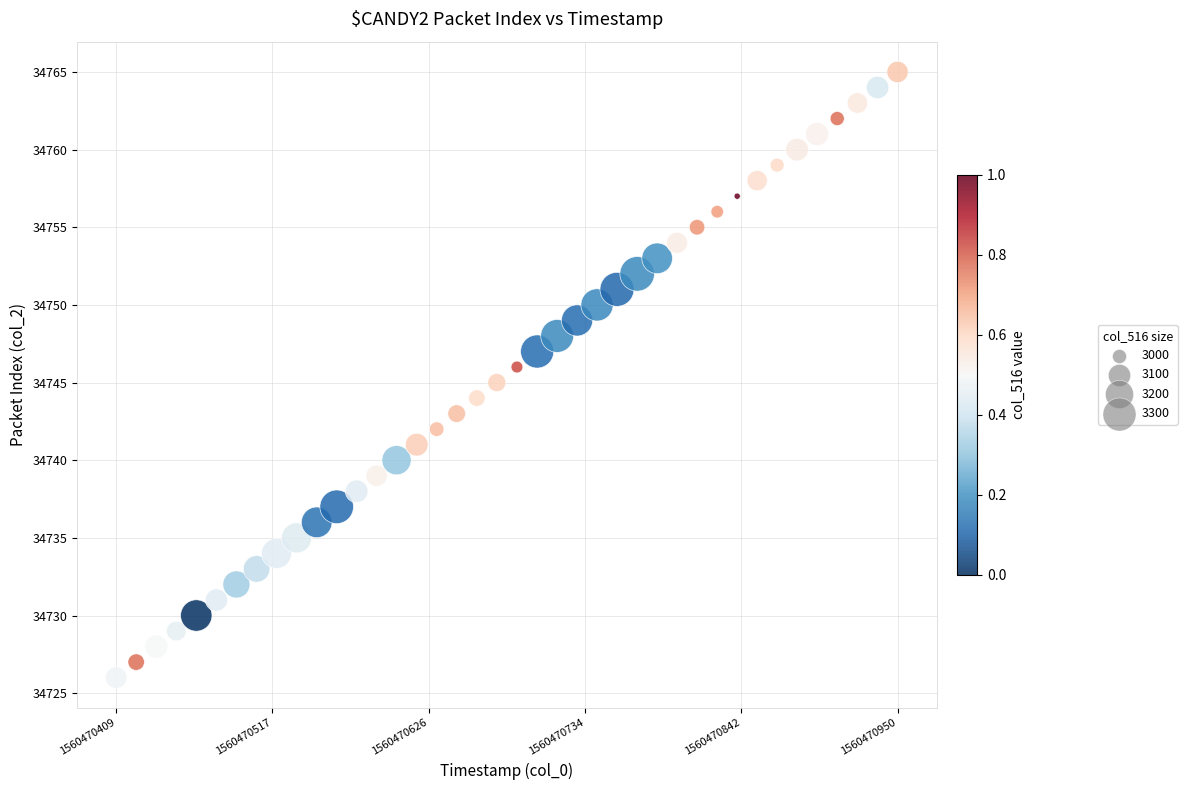

What is the range of Y values (max minus min)?

39